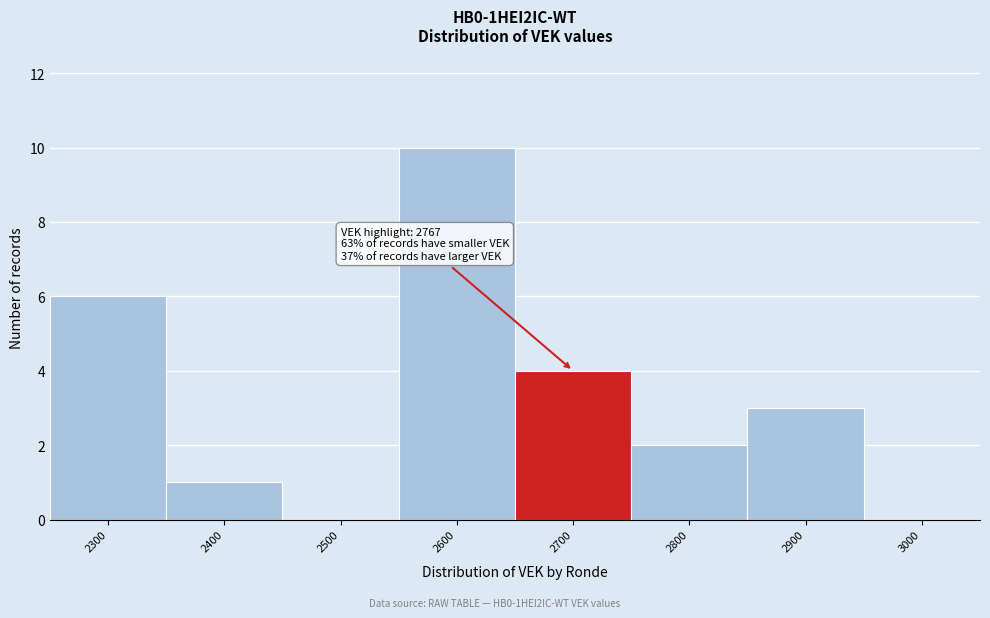

Reading right to left, extract all data points from this chart.

3000=0	2900=3	2800=2	2700=4	2600=10	2500=0	2400=1	2300=6